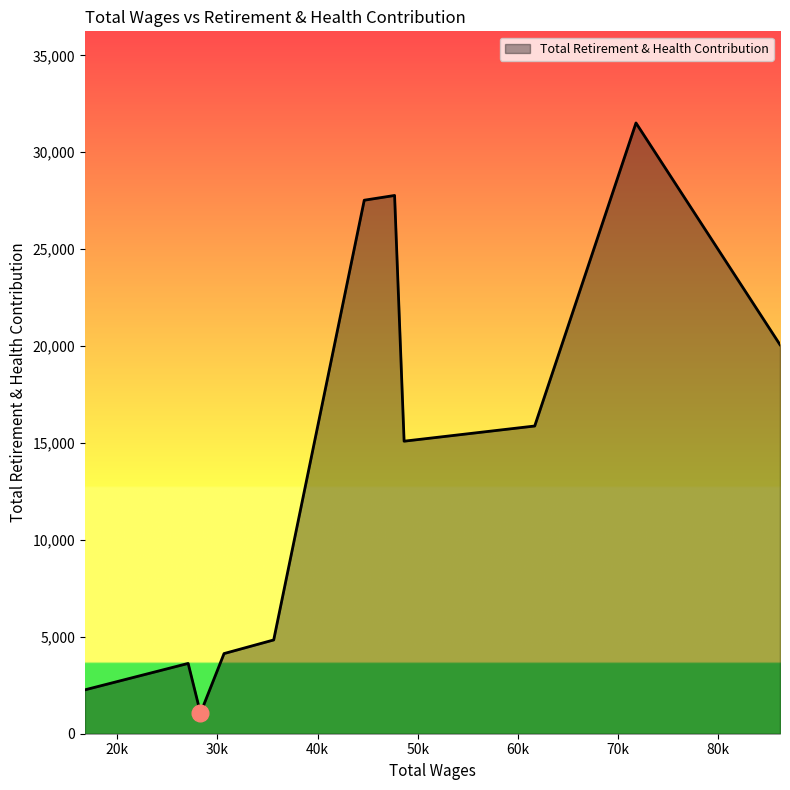

What is the difference between the second highest and second lowest values?

25505